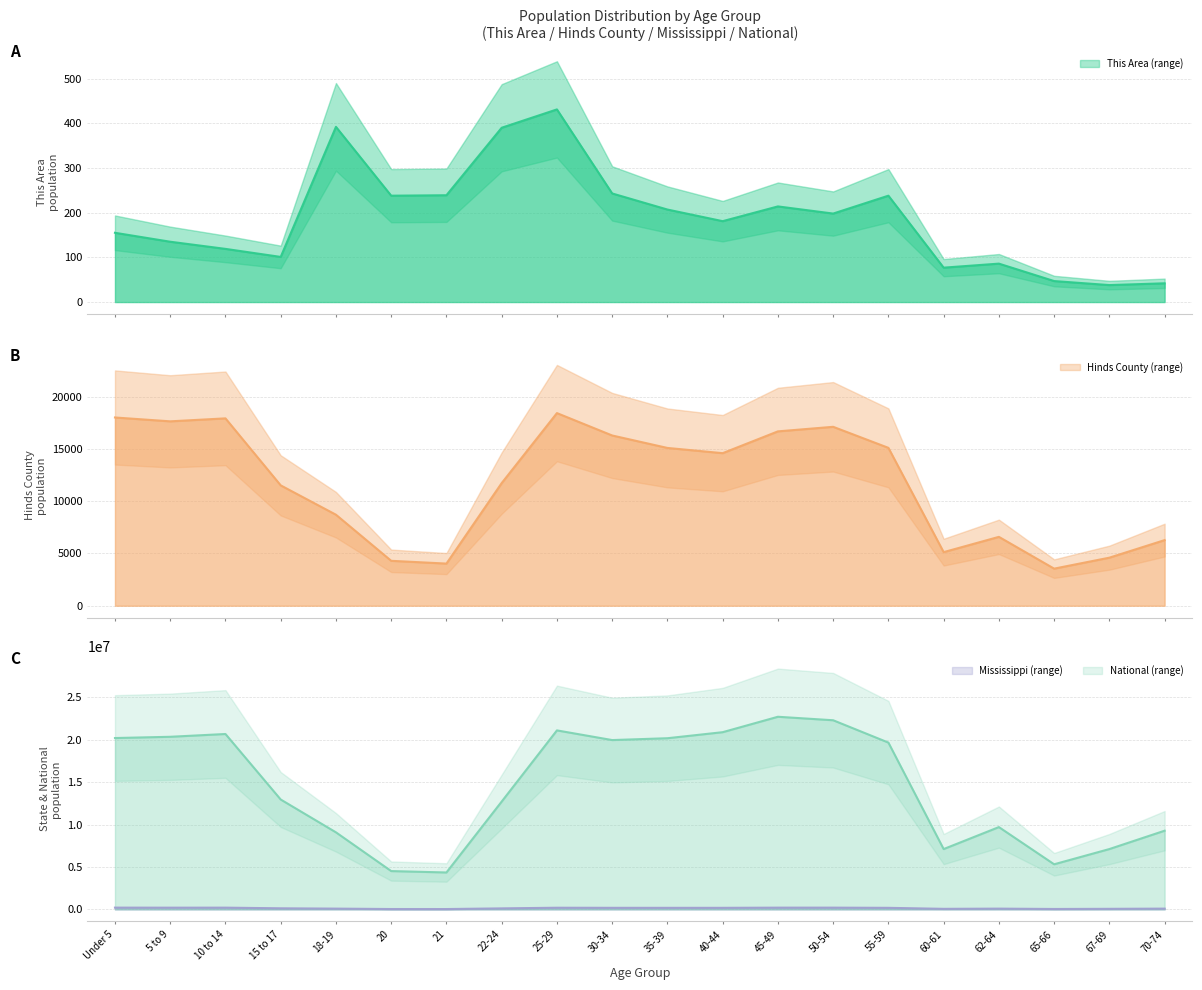

At which category is the sum across all series the highest?

45-49